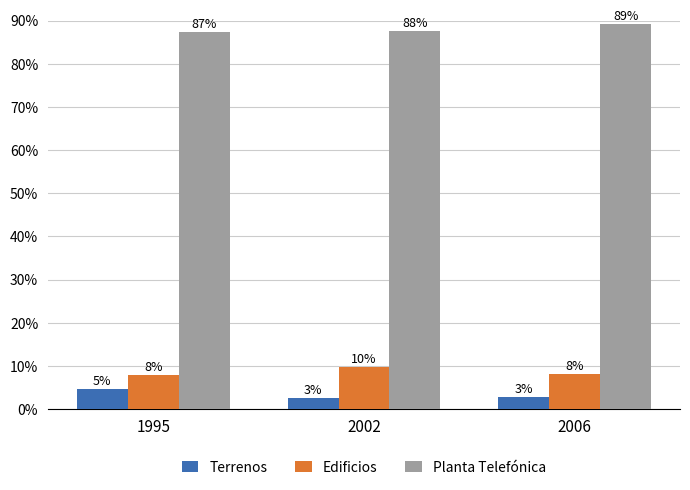

What are all the series names shown in the legend?

Terrenos, Edificios, Planta Telefónica